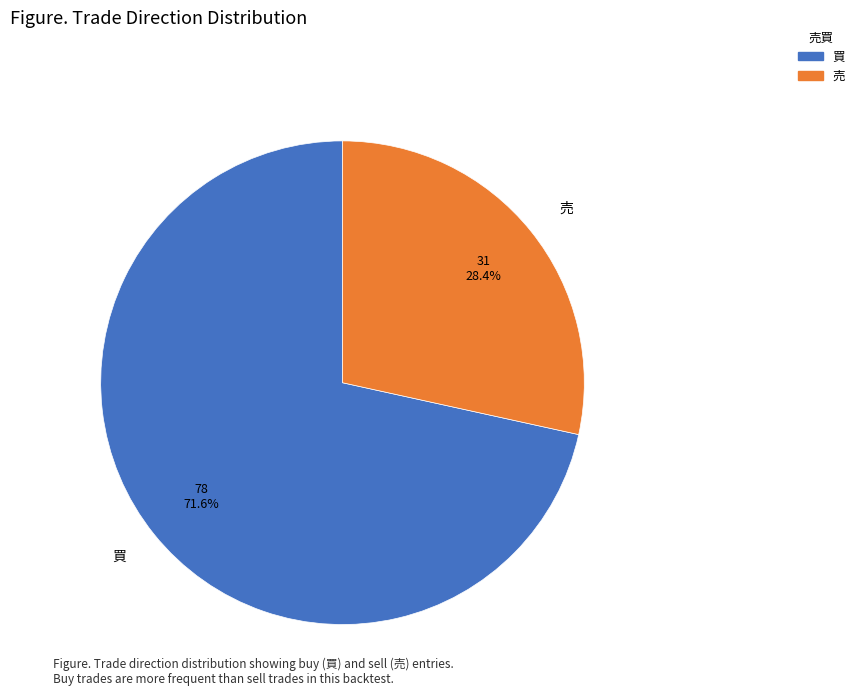

Is there a majority slice in this chart?

Yes